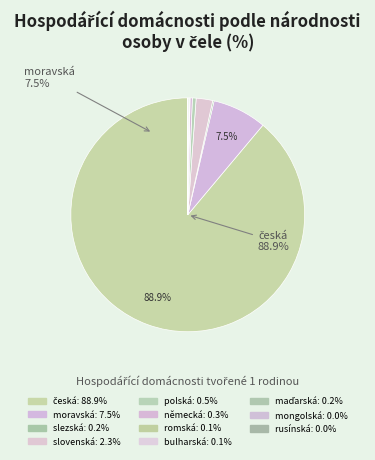

Combined, what portion of the pie is rusínská and romská?

0.1%